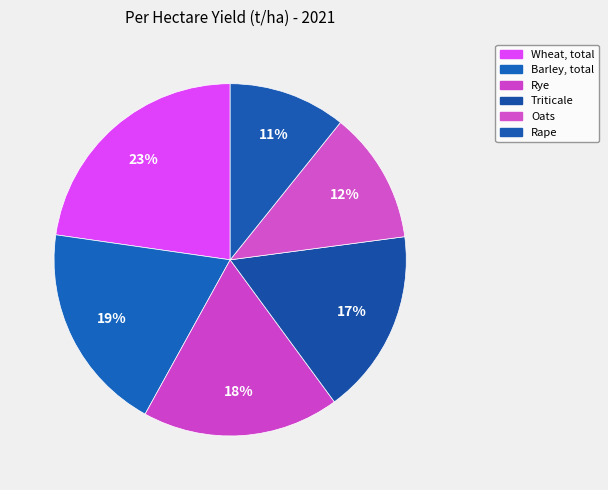

What is the change in value from Triticale to Oats?

-1.4